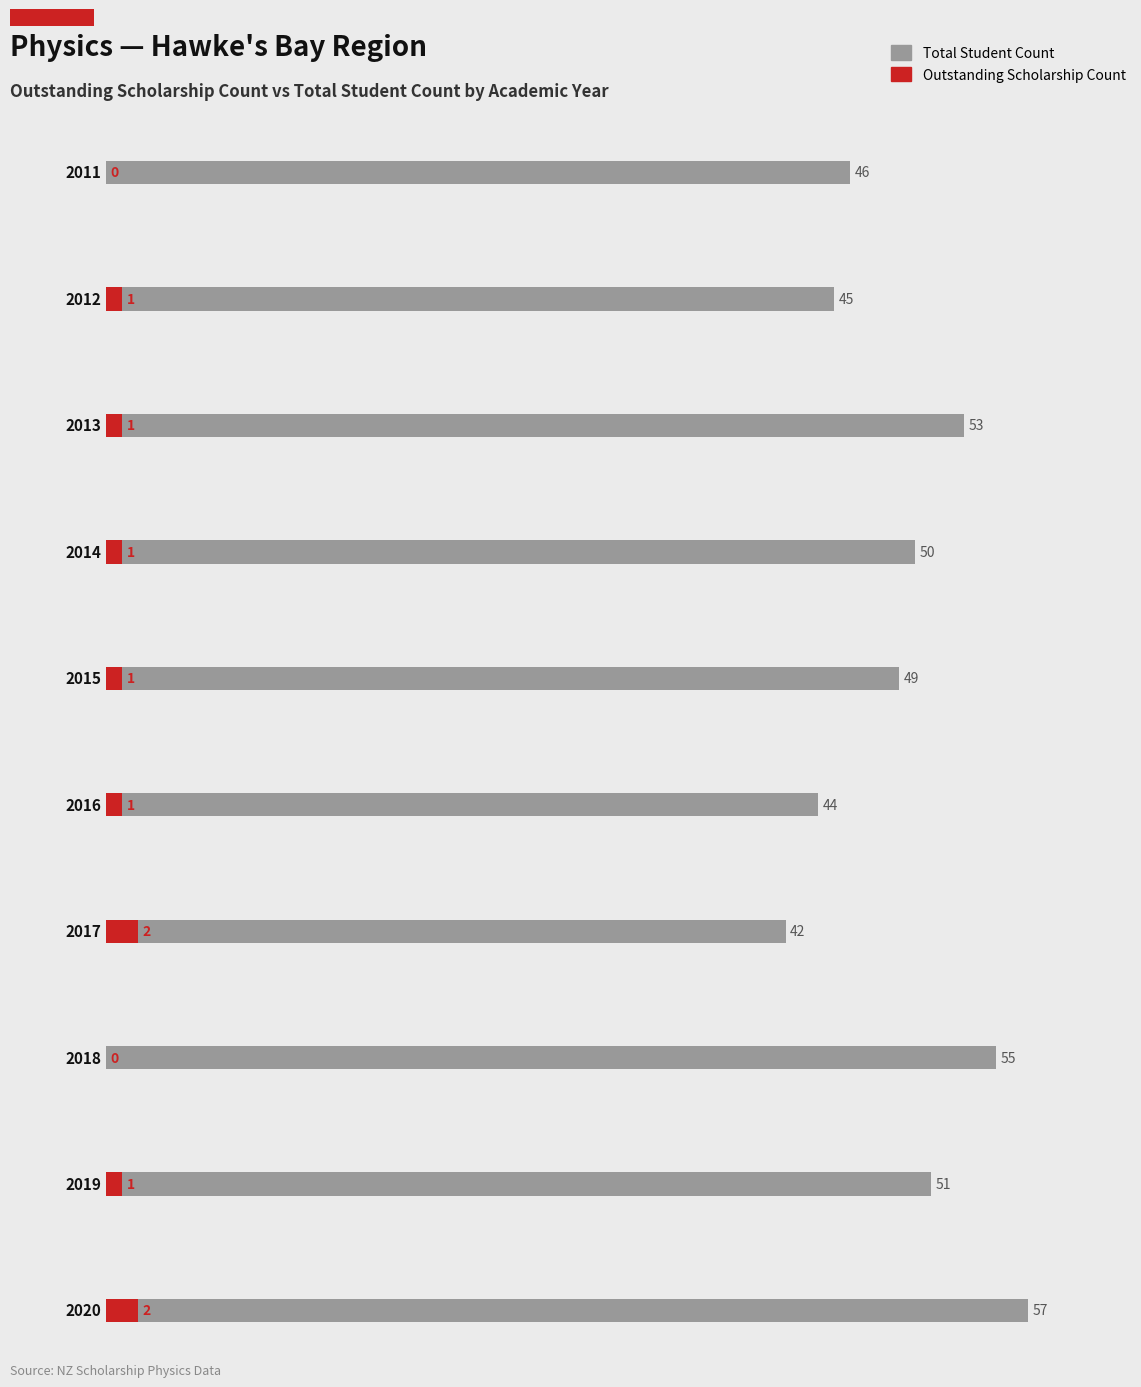

Rank the series at 2015 from lowest to highest value.

Outstanding Scholarship Count, Total Student Count